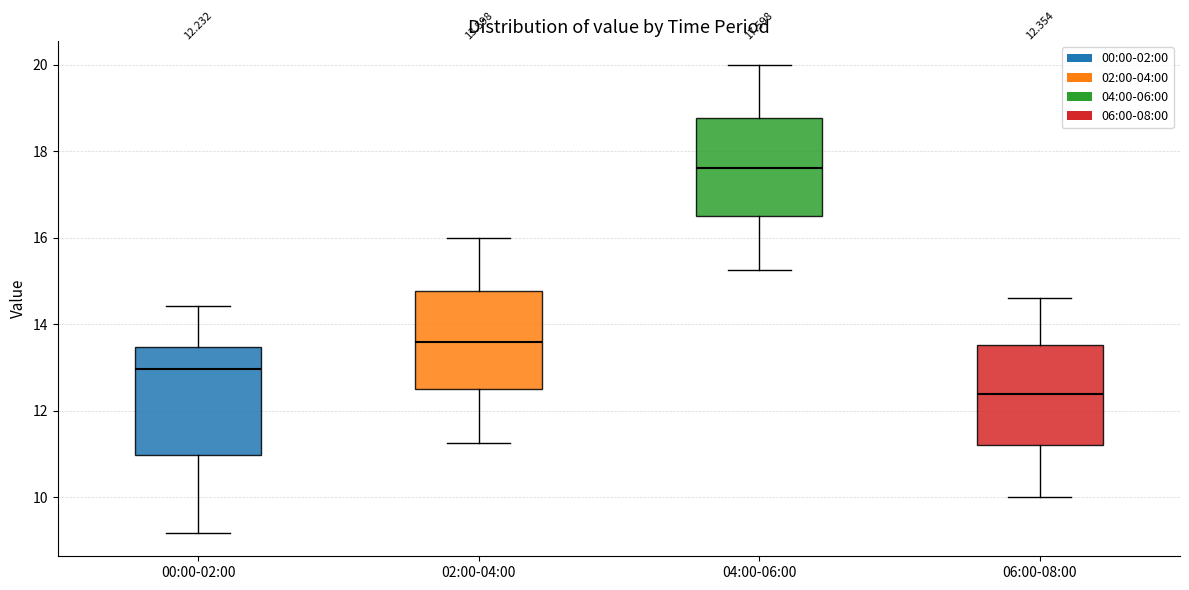

Which box's median line is the lowest?

06:00-08:00